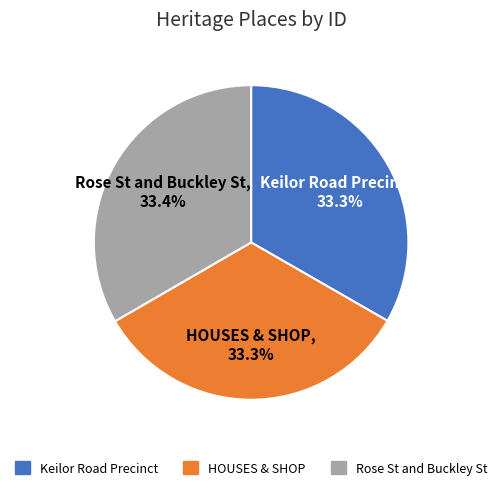

What is the total percentage of Keilor Road Precinct and Rose St and Buckley St?

66.7%